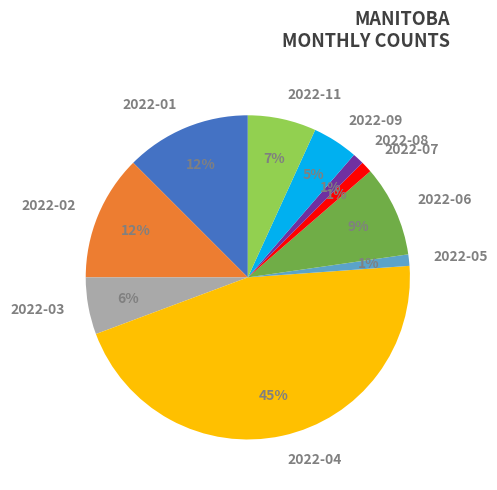

To the nearest percent, what is the difference between the largest and smallest slice percentages?

44%